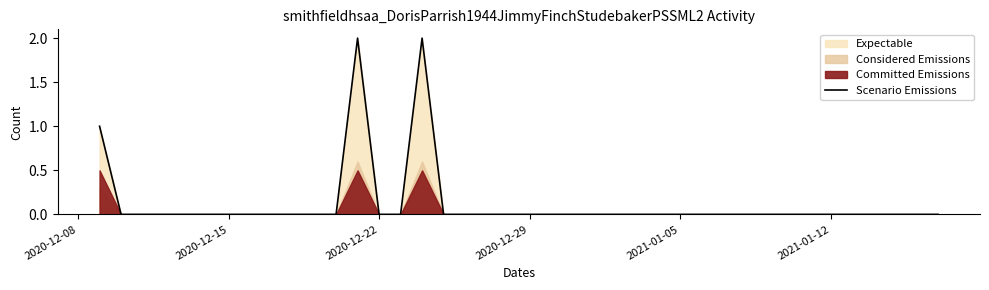

True or false: Scenario Emissions has a value of 1 at 2020-12-15.

False